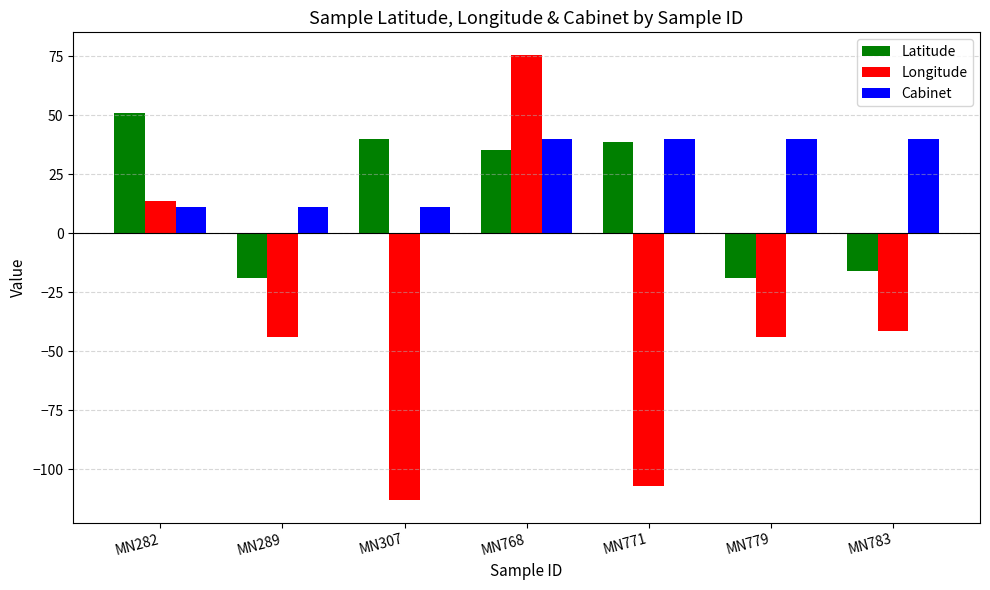

What is the spread (max minus min) of values at MN768?

40.2